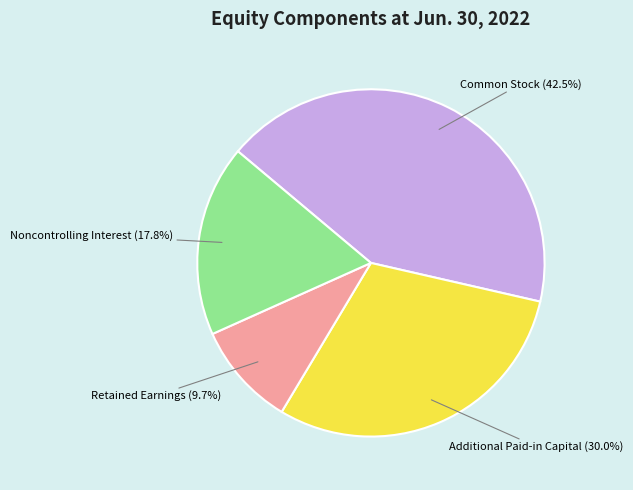

To the nearest percent, what is the difference between the largest and smallest slice percentages?

33%